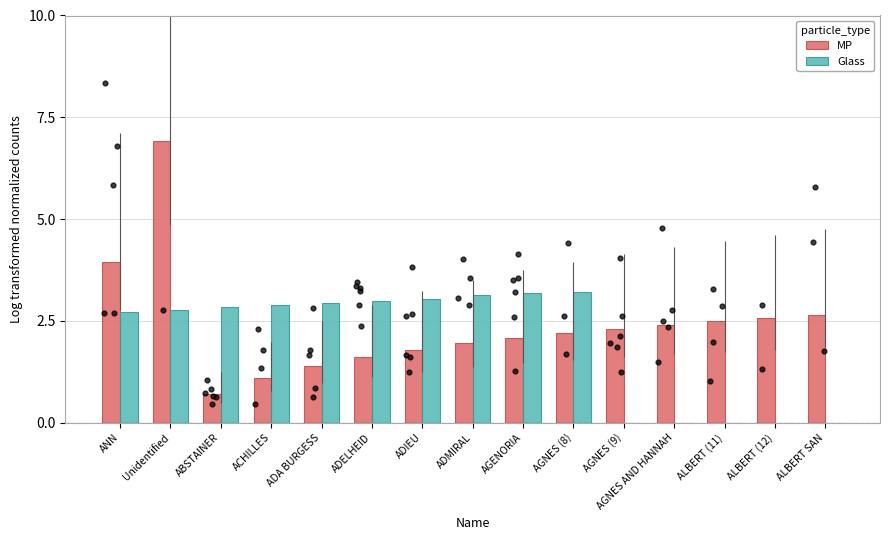

At which category is the sum across all series the highest?

Unidentified